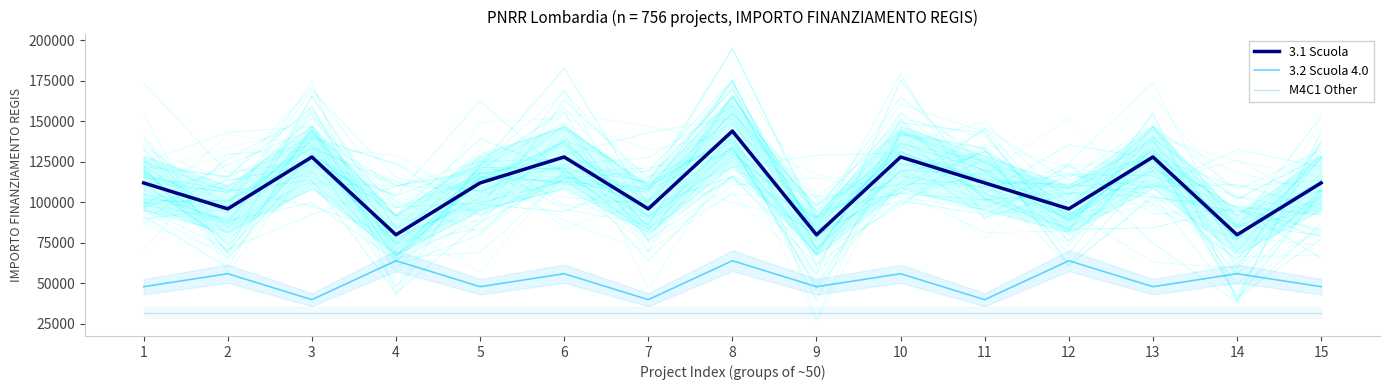

Count the 3.2 Scuola 4.0 values in the range 48000 to 56000.

9